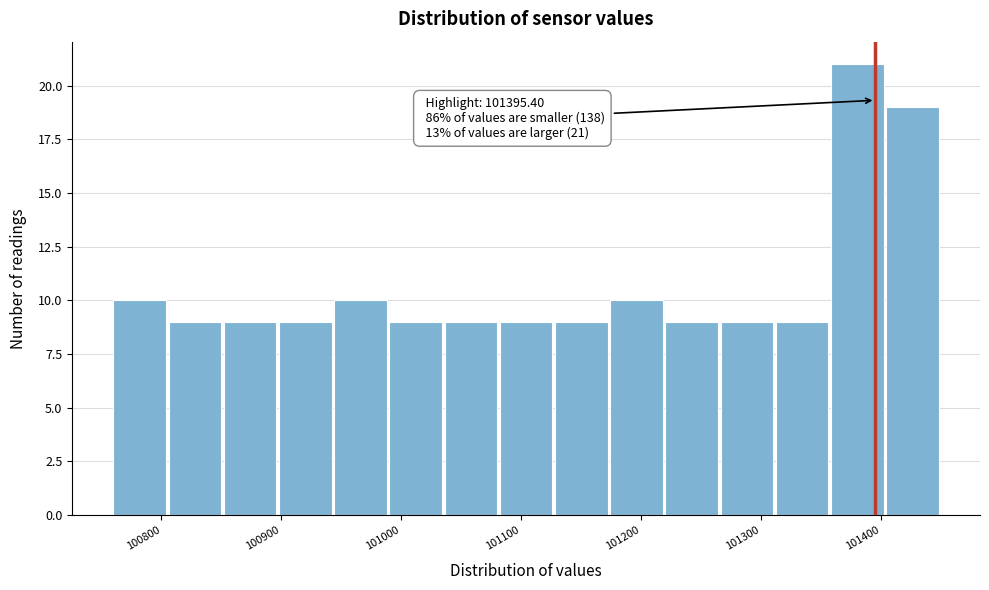

Over which range of the x-axis is the bar tallest?

101360 to 101400